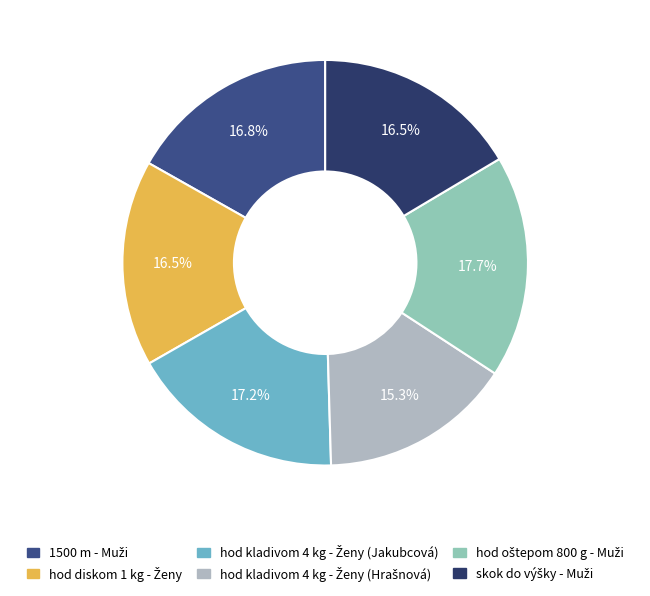

What is the ratio of the value at hod kladivom 4 kg - Ženy (Jakubcová) to the value at hod diskom 1 kg - Ženy?

1.0